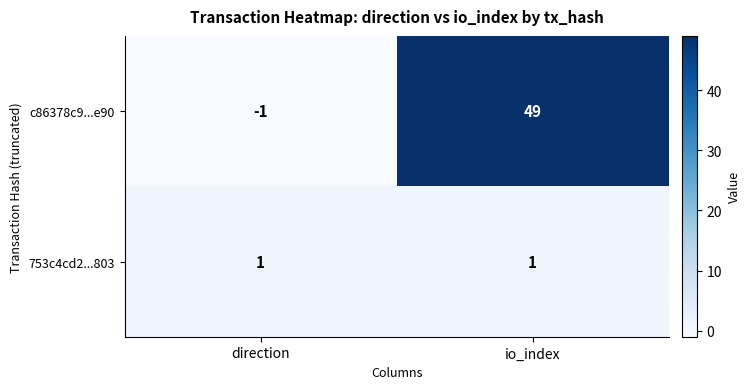

Between direction and io_index, which series saw the biggest shift?

c86378c9...e90